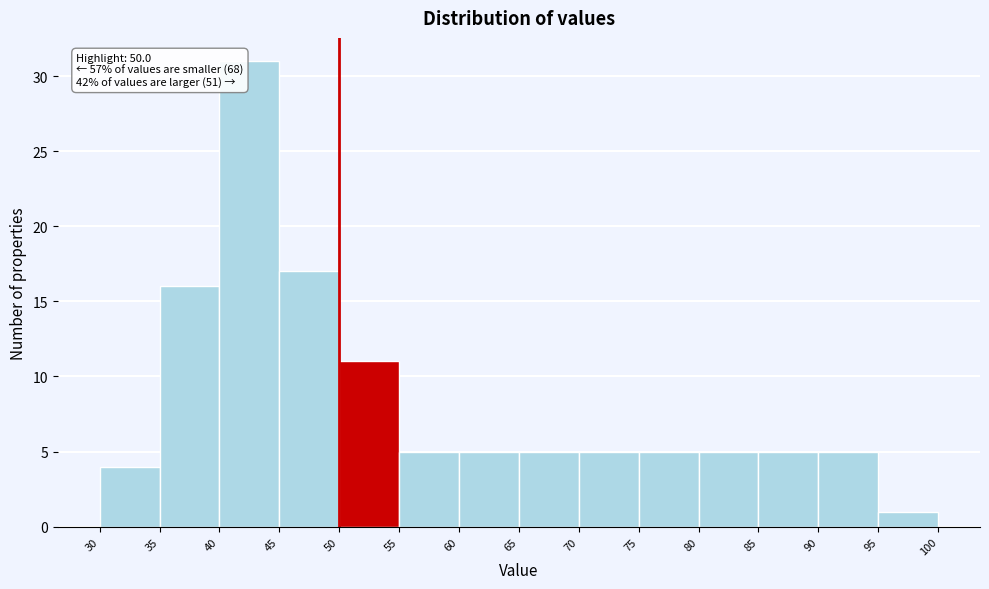

Which range on the x-axis has the tallest bar?

40 to 45